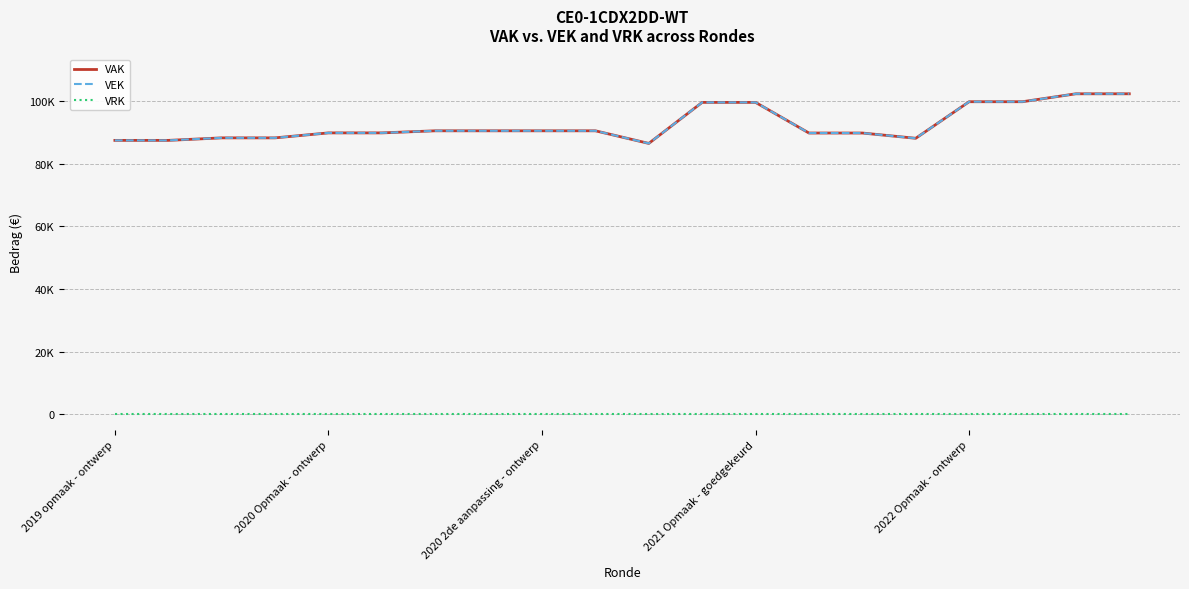

Does the chart have visible grid lines?

Yes